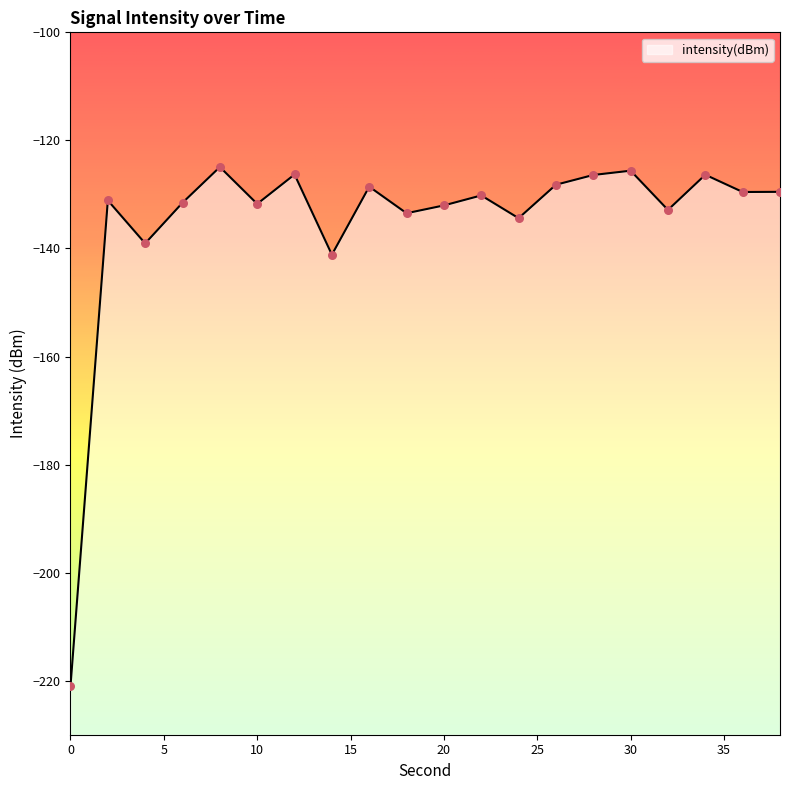

What is the change in value from 2 to 30?

+5.5